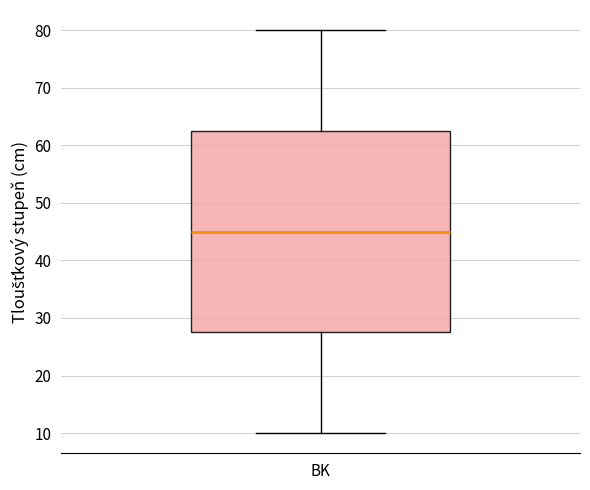

Read this box plot against the y-axis: the position of the median line, the range covered by the box, and the ends of both whiskers. The values are not printed on the chart, so give them approximately, as read against the axis.

median 45, box 28 to 63, whiskers 10 to 80